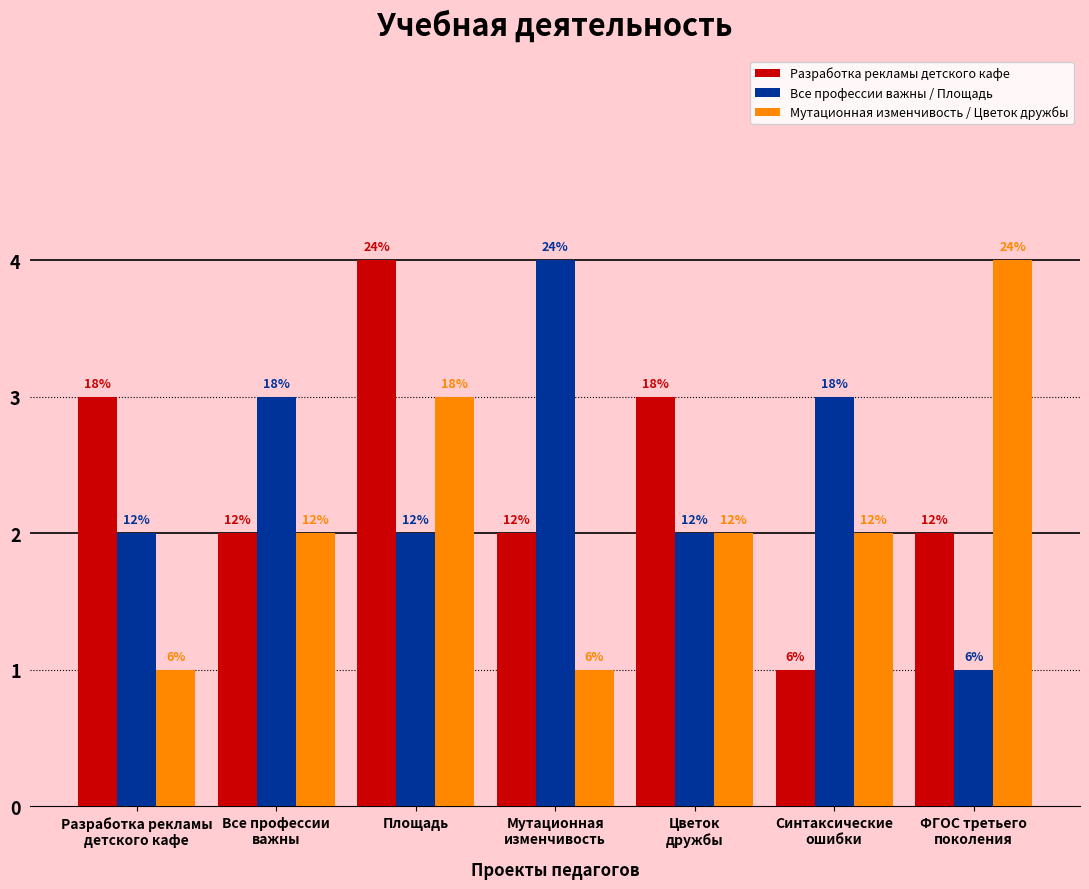

What is the average value of the Все профессии важны / Площадь series?

2